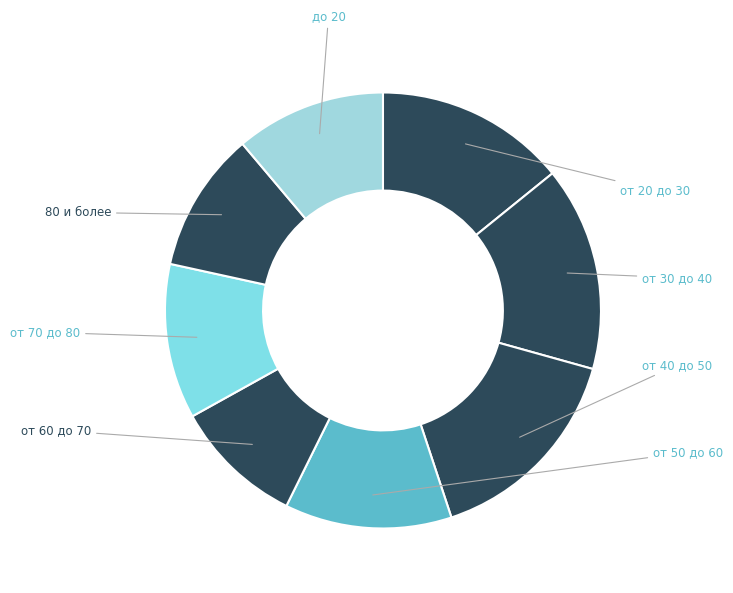

To the nearest percent, what is the average slice percentage?

12%